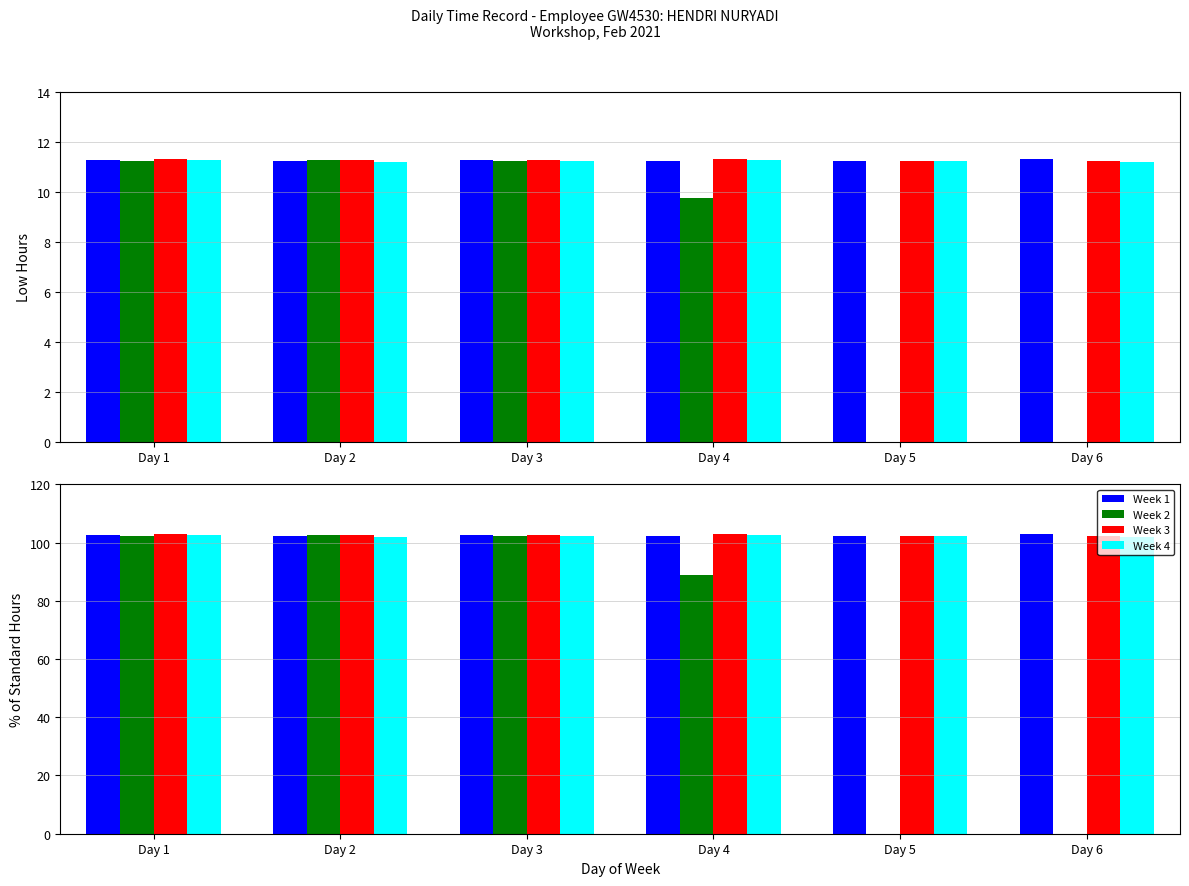

List the series in order of their peak value, lowest first.

Week 2, Week 4, Week 1, Week 3